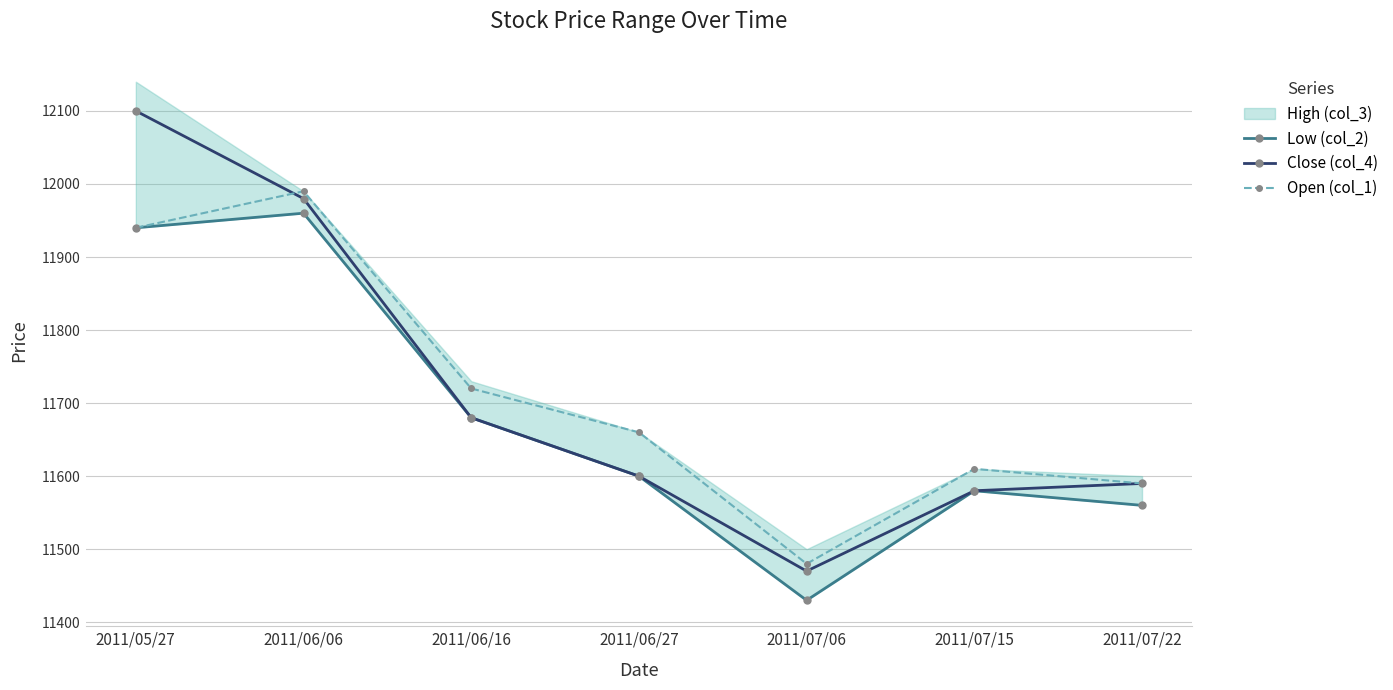

What is the approximate value of Low (col_2) at 2011/07/22, to the nearest 10?

11560